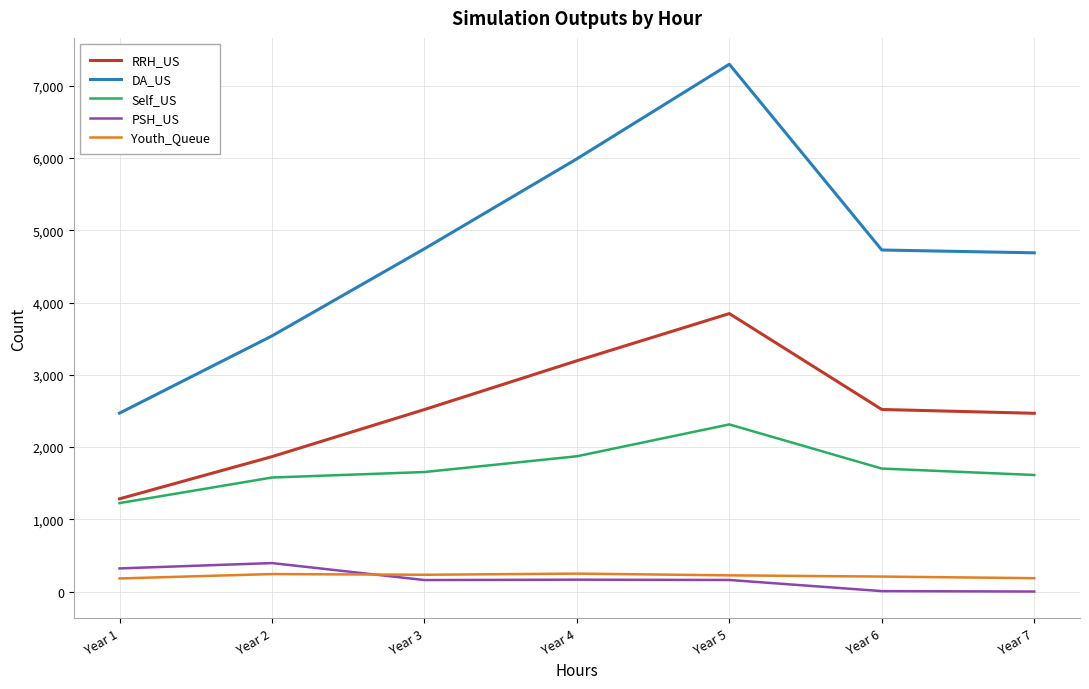

What is the greatest value displayed?

7299